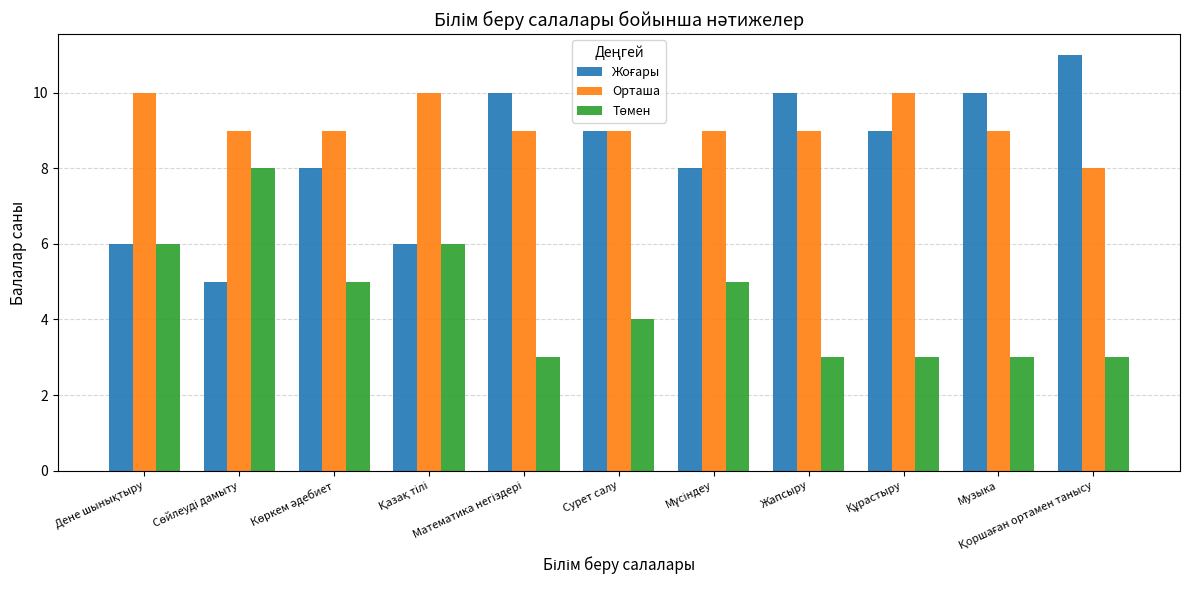

What is the minimum value shown in the chart?

3